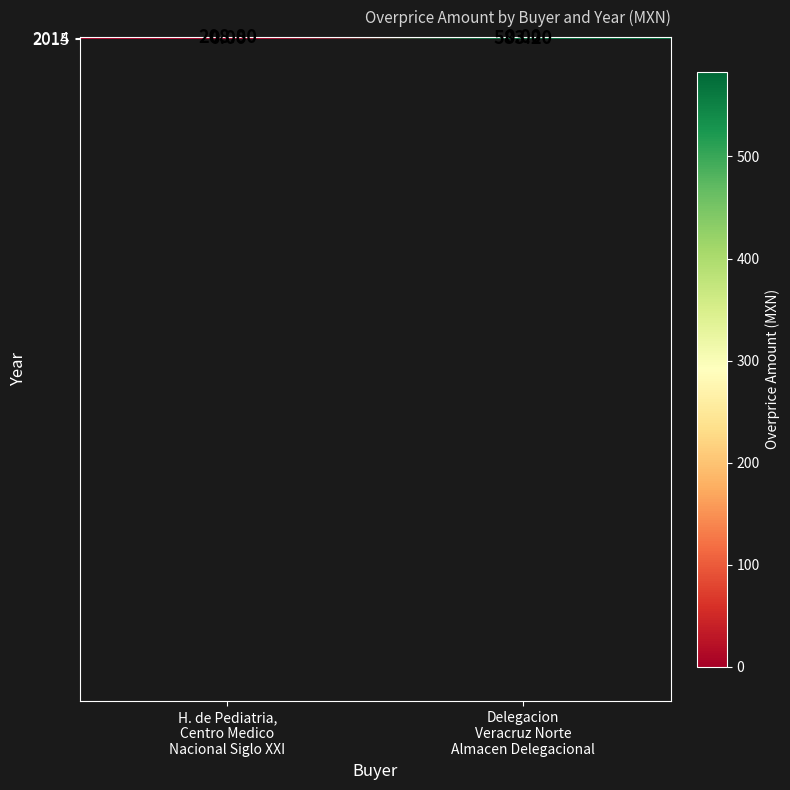

Rank the series by their maximum value, from highest to lowest.

2015, 2014